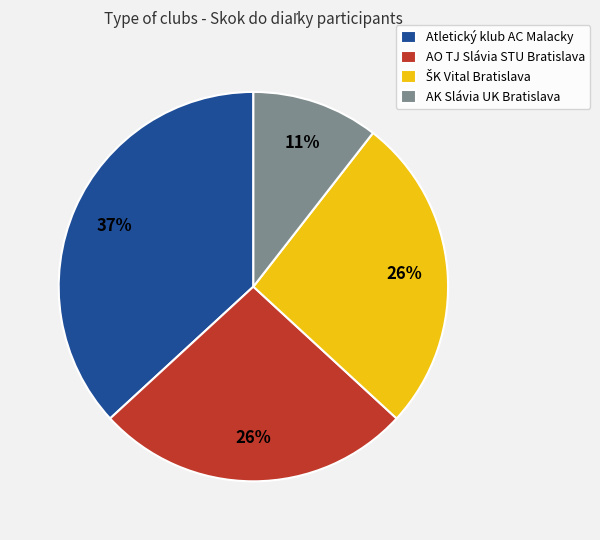

The AO TJ Slávia STU Bratislava slice represents 26% of the pie. True or false?

True